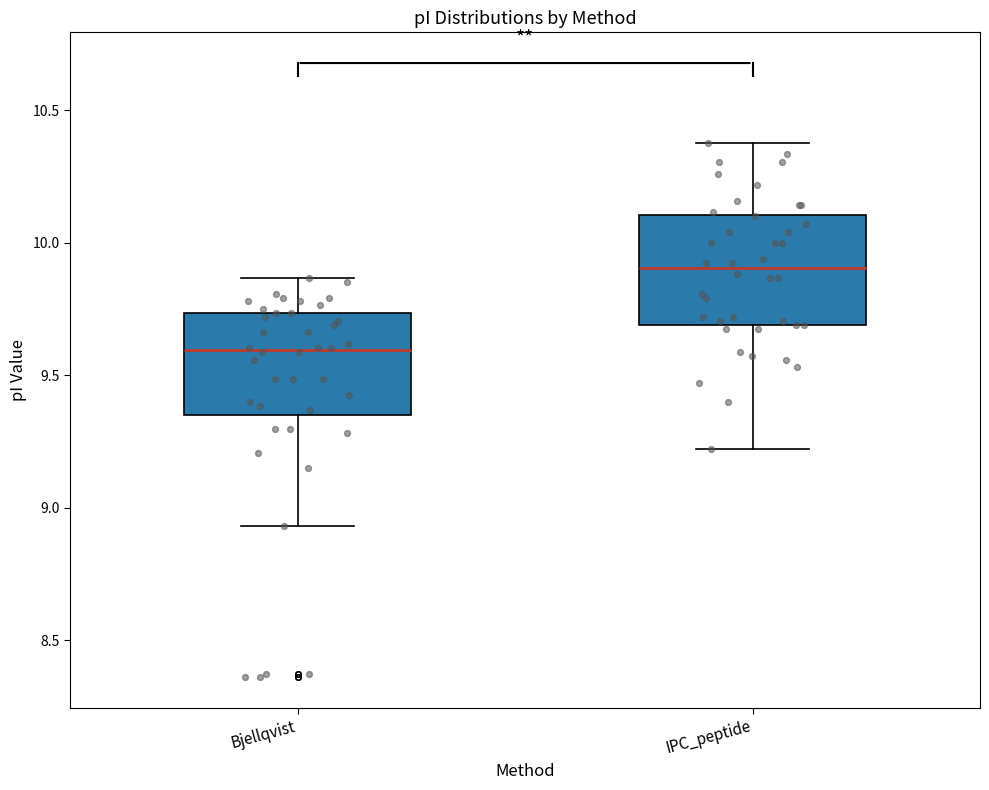

Which box has the lowest median line?

Bjellqvist